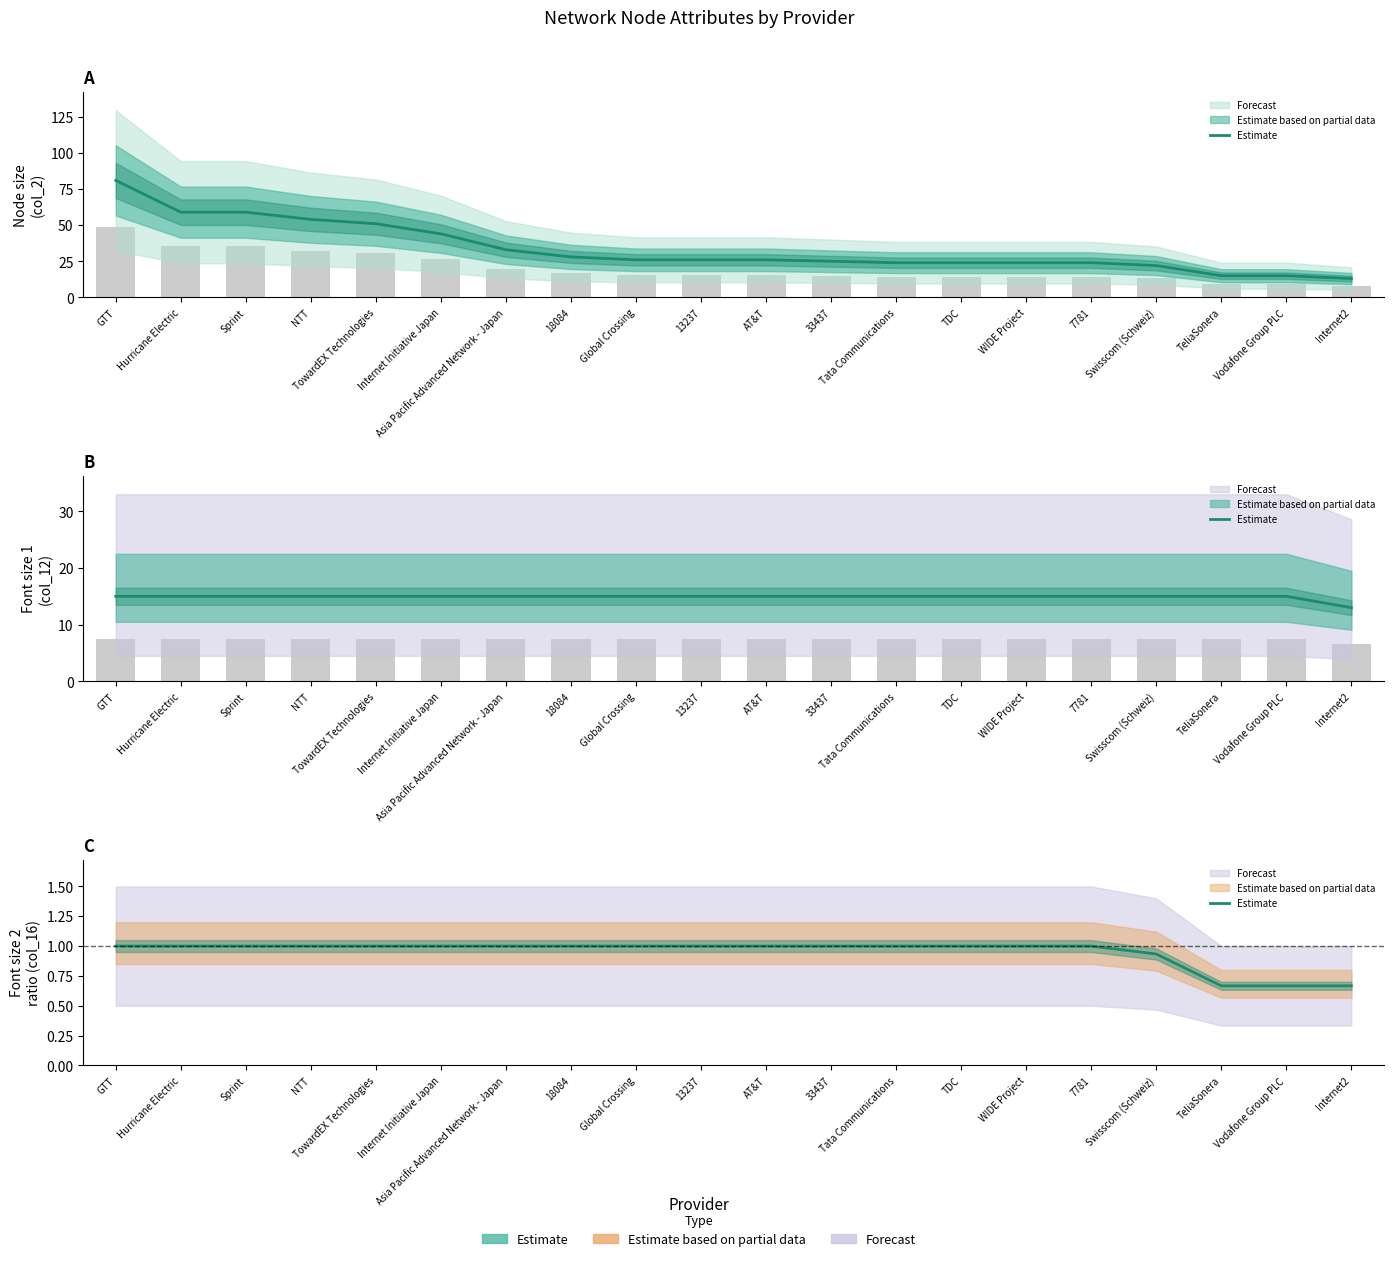

Are the bars grouped side by side (vs. stacked)?

No